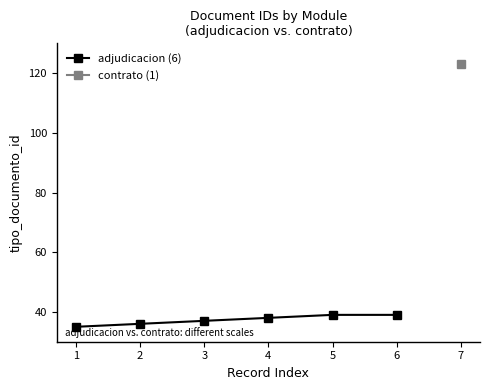

What is the smallest value displayed?

35